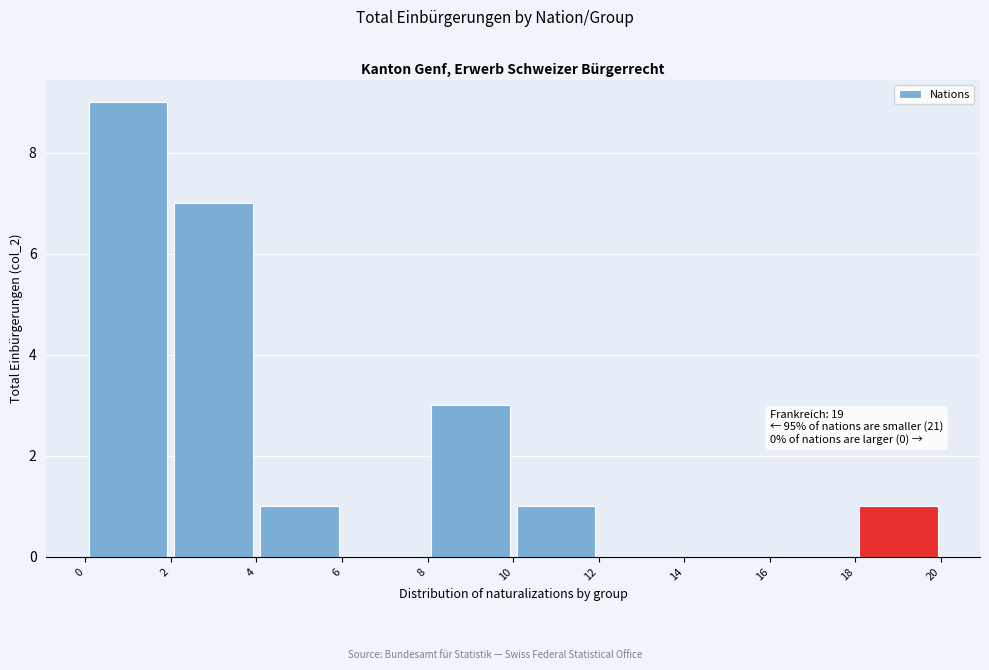

Over which range of the x-axis is the bar tallest?

0 to 2